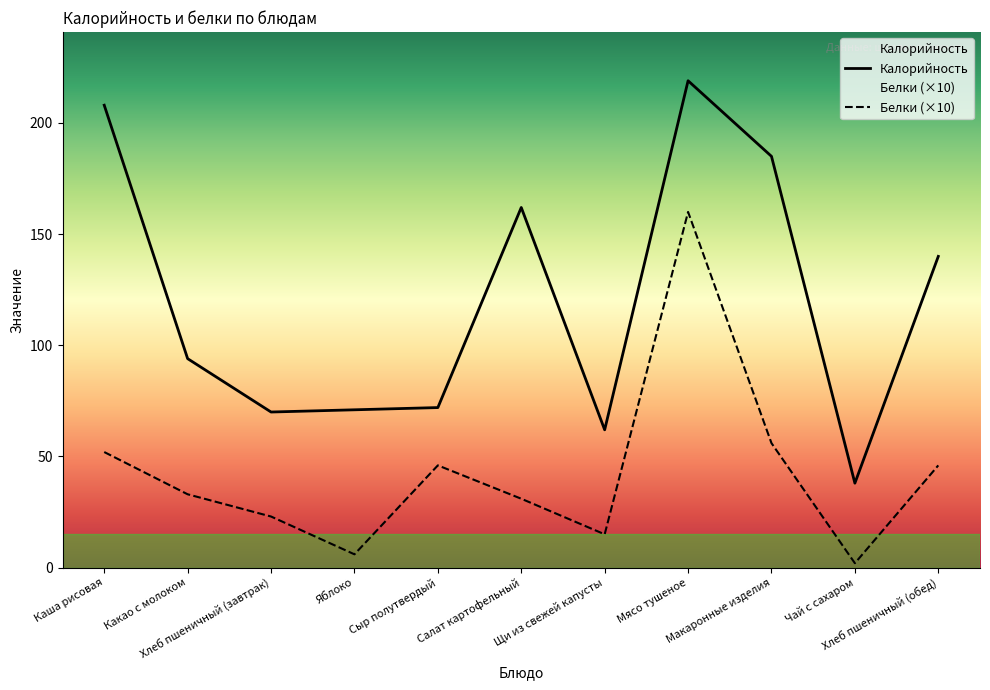

Does the chart have visible grid lines?

No